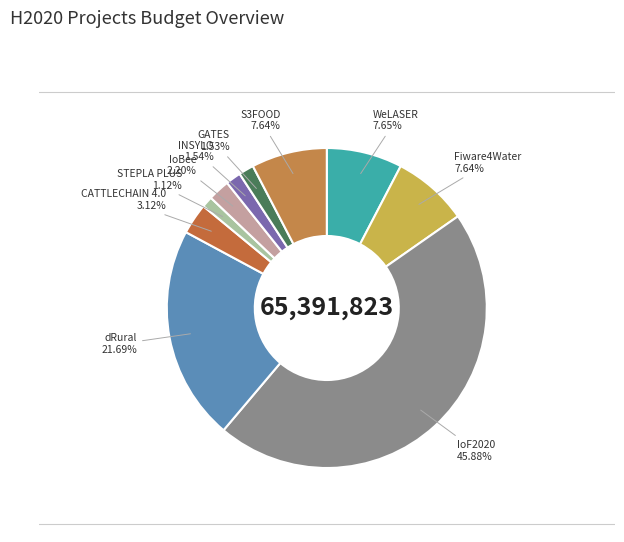

Count the number of slices in the pie.

10